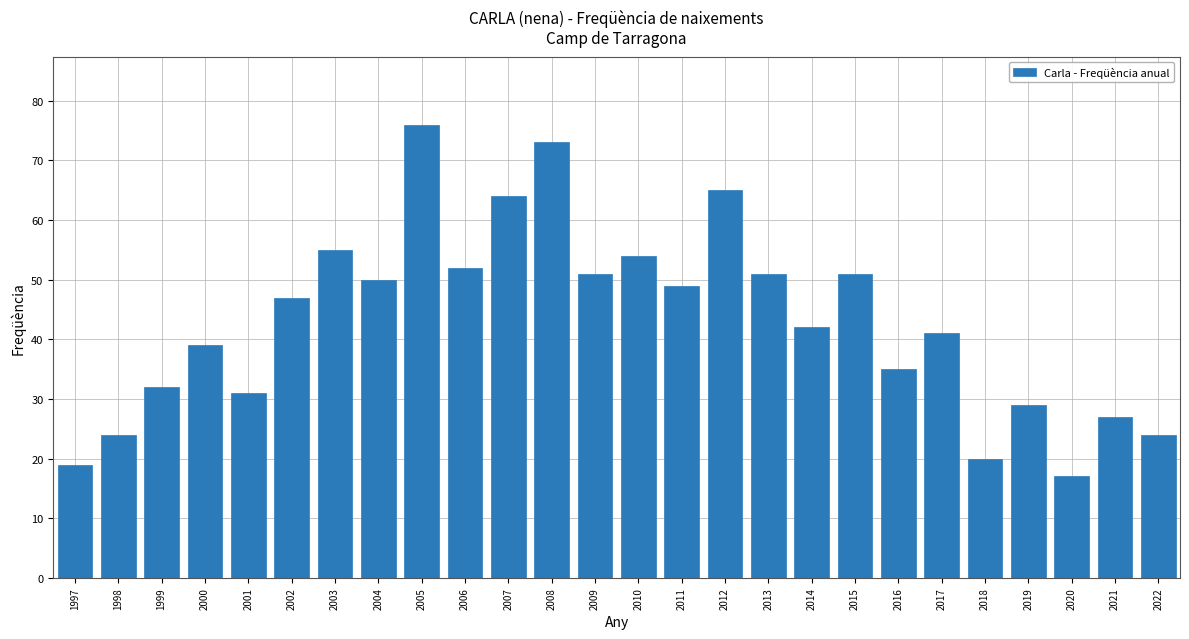

Reading left to right, extract all data points from this chart.

19	24	32	39	31	47	55	50	76	52	64	73	51	54	49	65	51	42	51	35	41	20	29	17	27	24